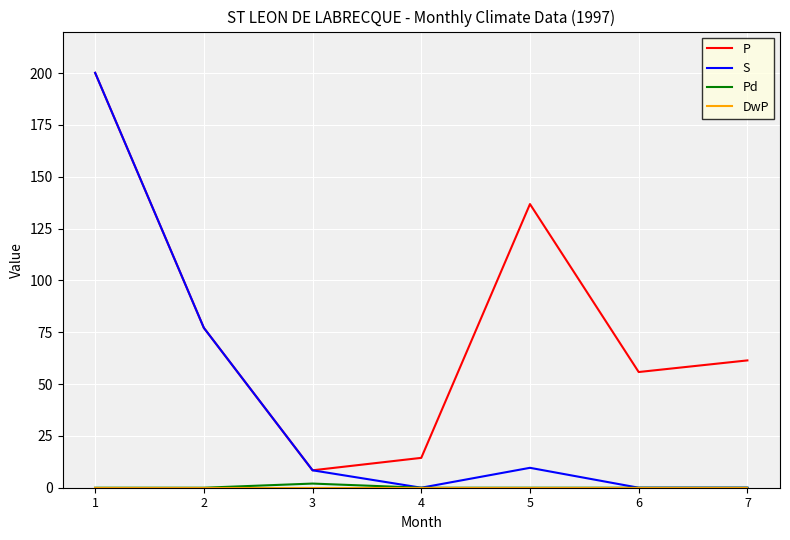

Which series has the widest spread of values?

S